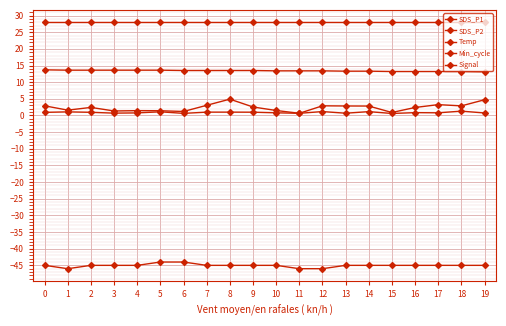

How many lines are shown in the chart?

5